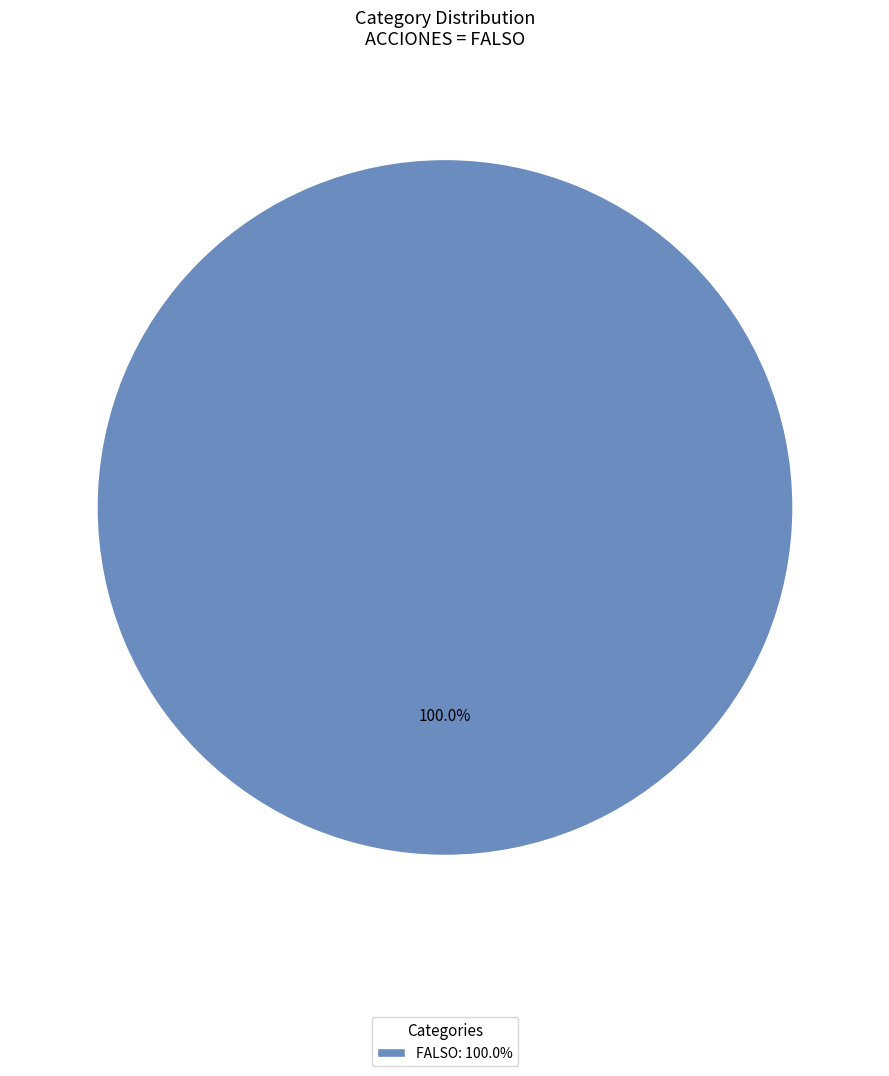

Does any single category account for the majority?

Yes